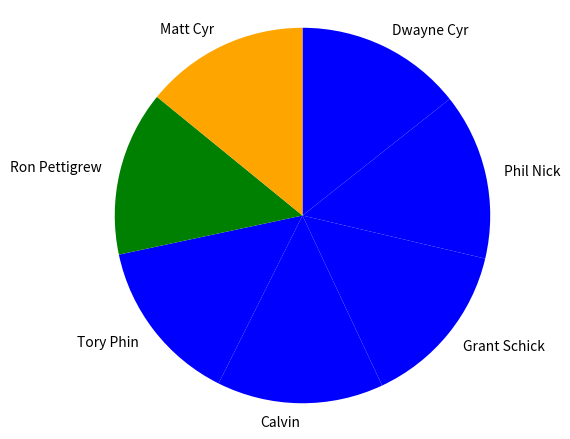

What is the ratio of the value at Dwayne Cyr to the value at Phil Nick?

1.0